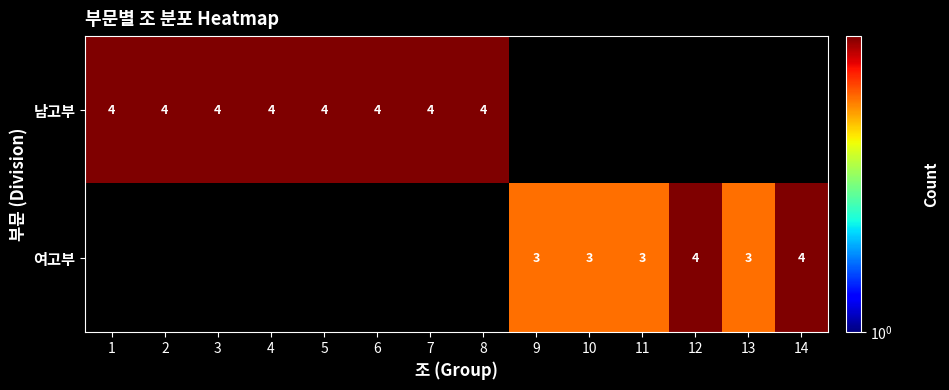

At how many categories does at least one series exceed 3?

10